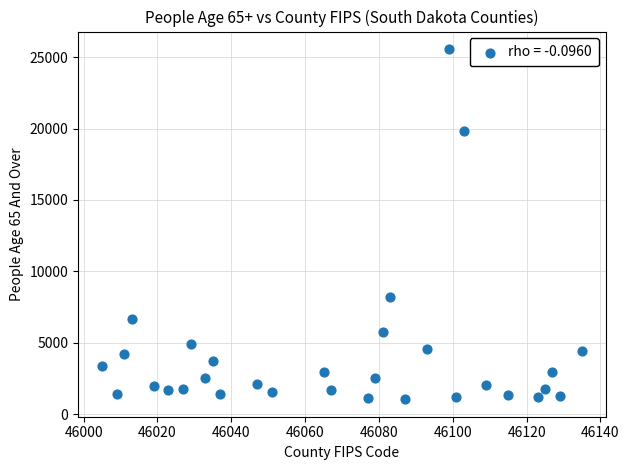

What Y value in the scatter plot is closest to 13304?

8211